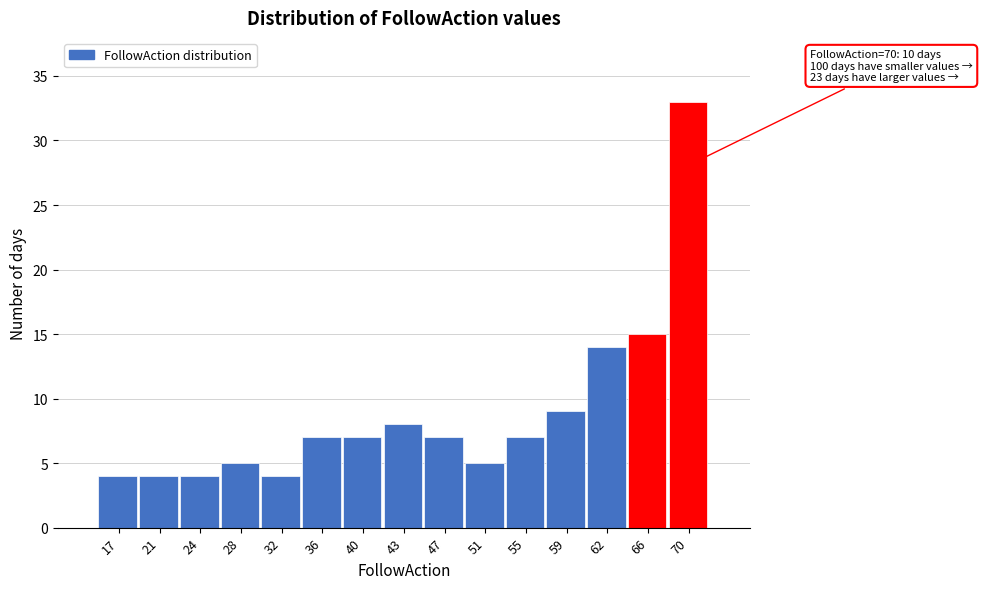

Which range on the x-axis has the tallest bar?

68.2 to 72.0